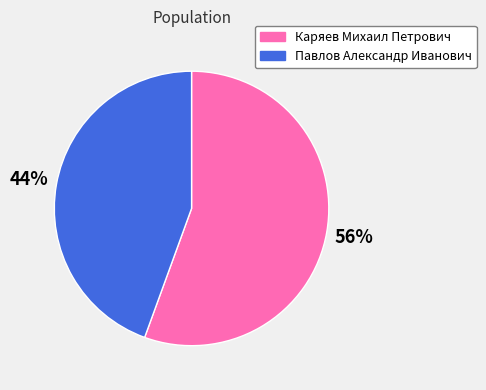

Count the number of slices in the pie.

2